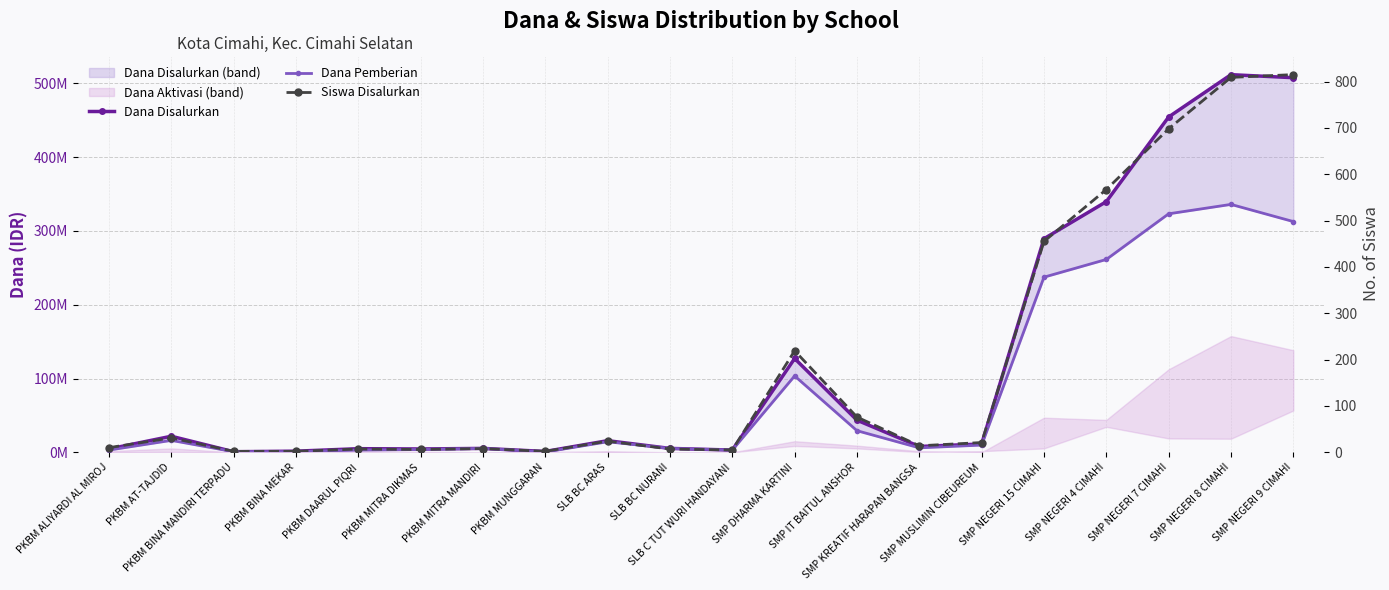

What is the sum of the Siswa Disalurkan values at PKBM AT-TAJDID and SMP NEGERI 9 CIMAHI?

846